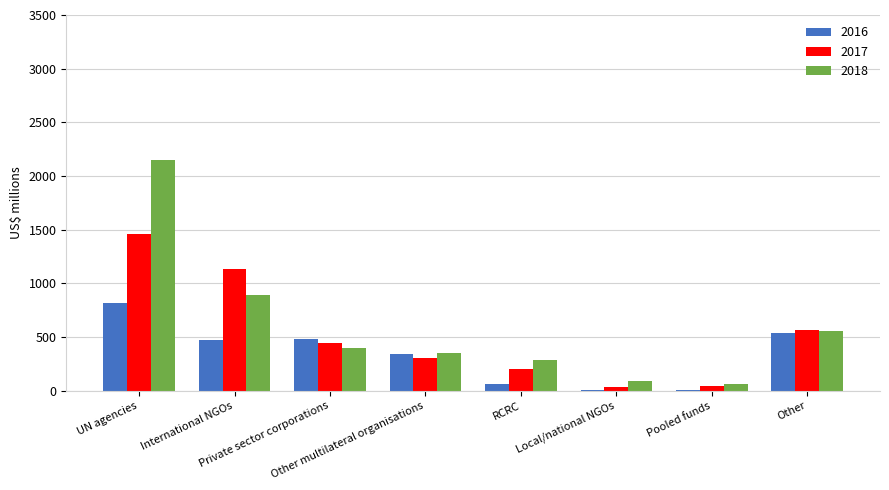

True or false: 2016 has a value of 816.9 at UN agencies.

True